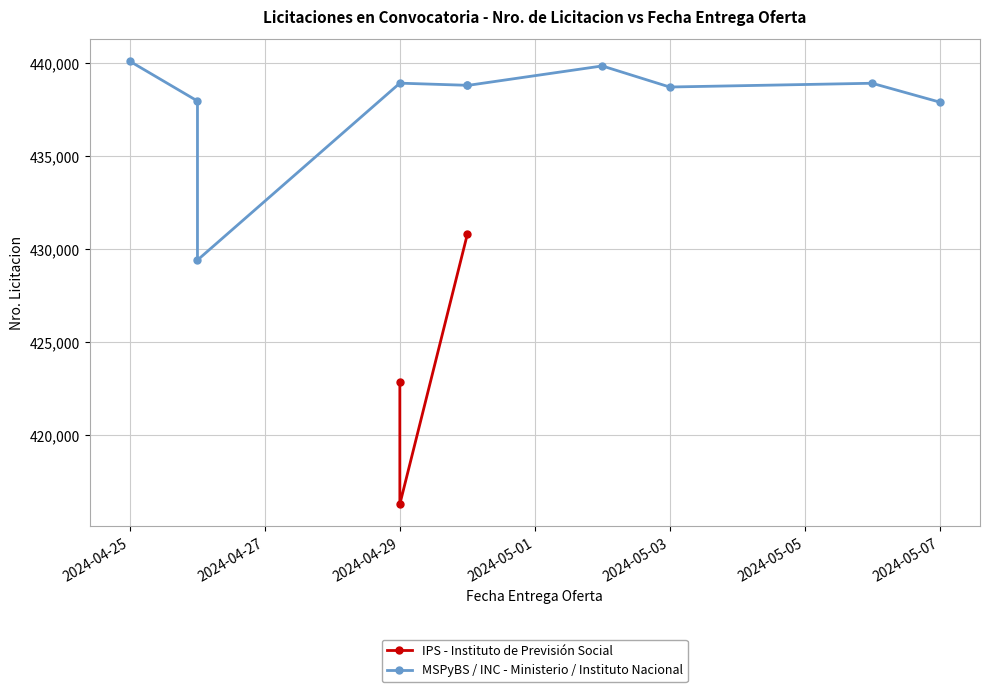

Where is the first local maximum?

2024-04-25